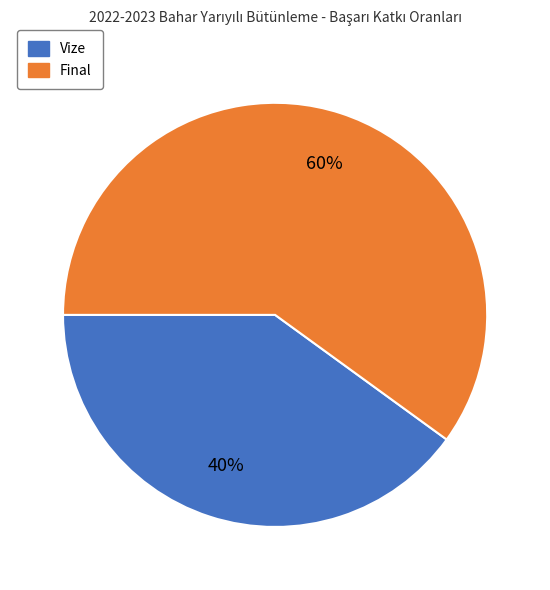

To the nearest percent, what percentage of the pie is Vize?

40%